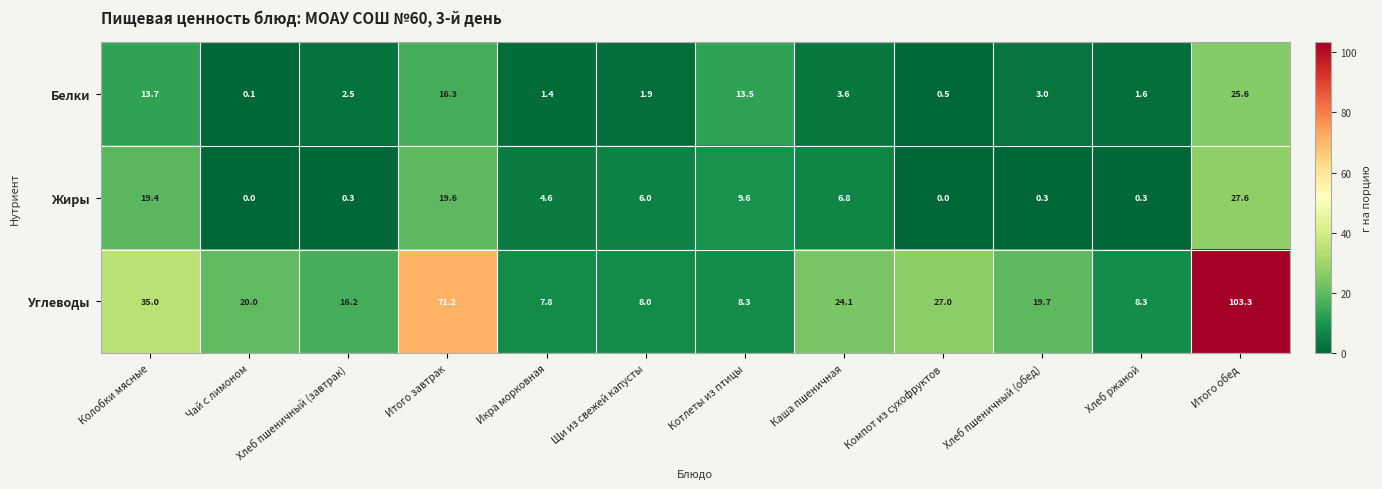

What is the total value across all series at Щи из свежей капусты?

15.9